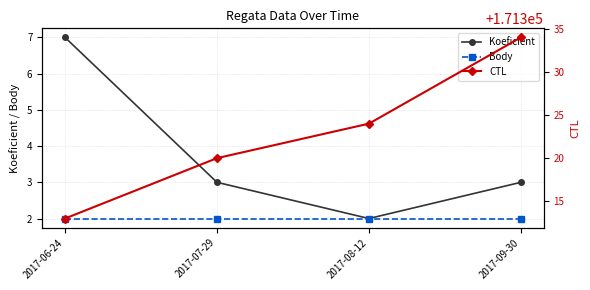

What is the sum of all Body values?

8